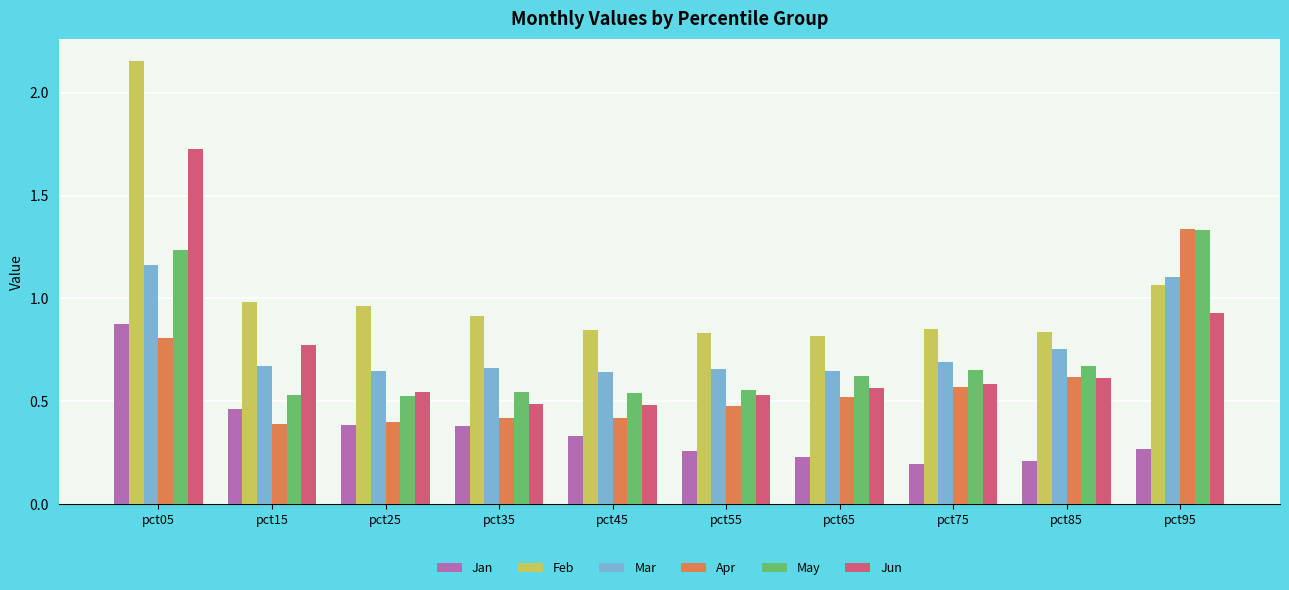

What is the average value of the Jan series?

0.4